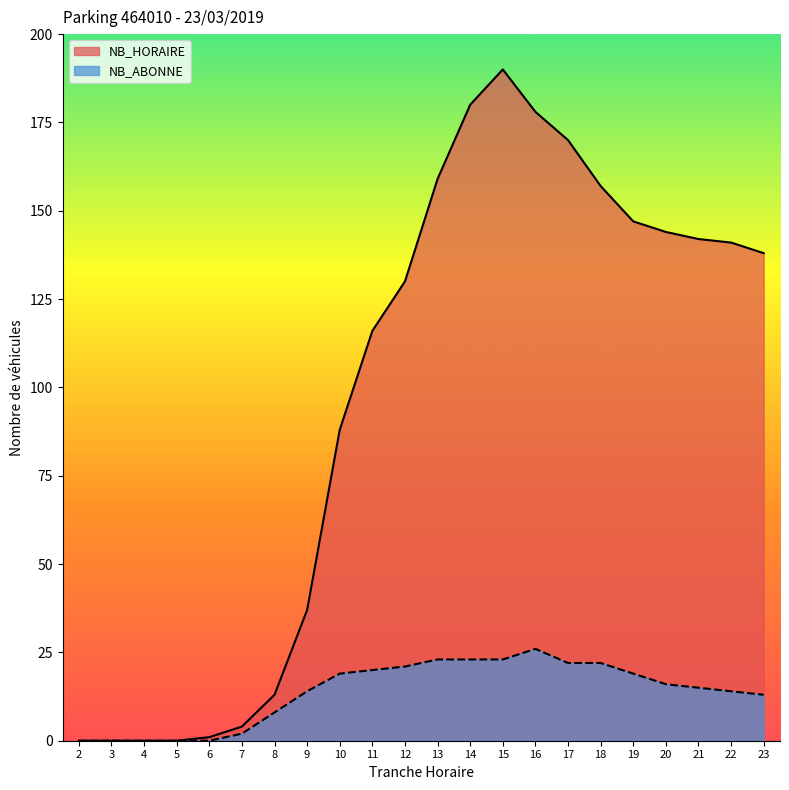

What are all the series names shown in the legend?

NB_HORAIRE, NB_ABONNE